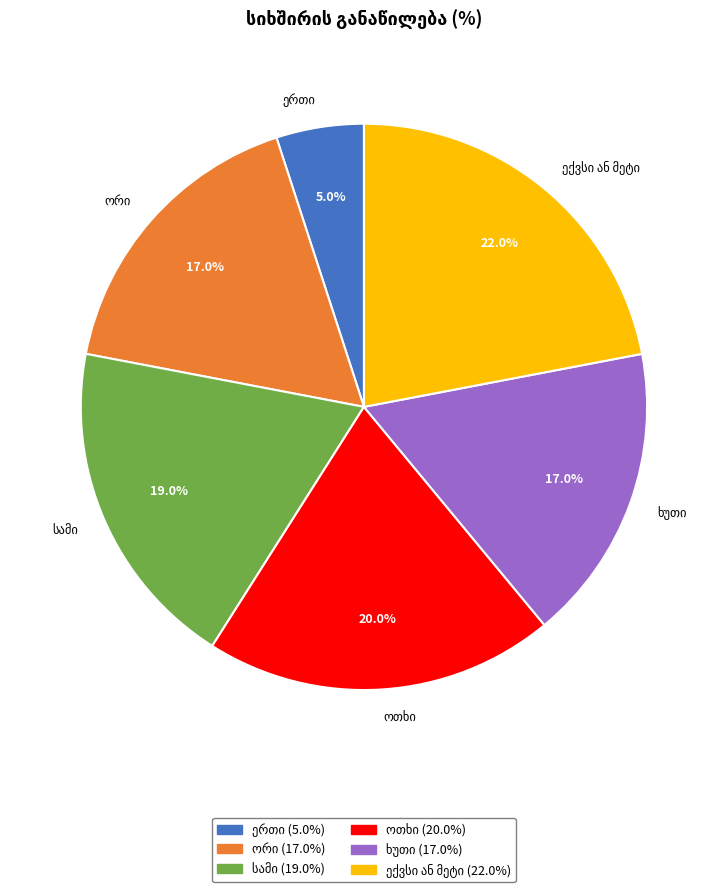

How many slices are in this pie chart?

6